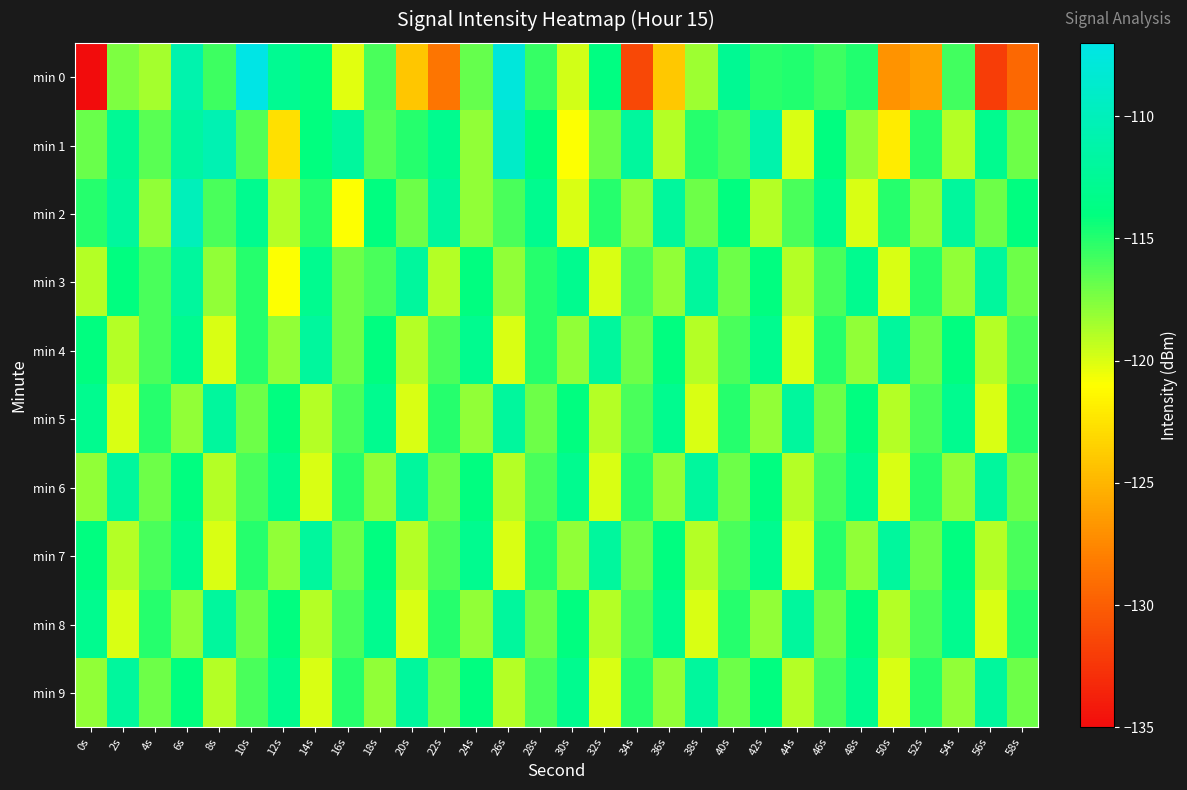

What is the difference between the highest and lowest values at 26s?

12.3